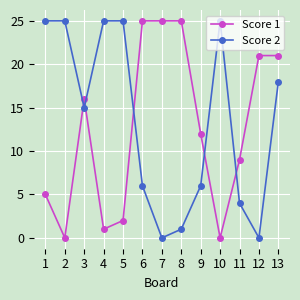

The Score 1 series shows 9 at 11. True or false?

True